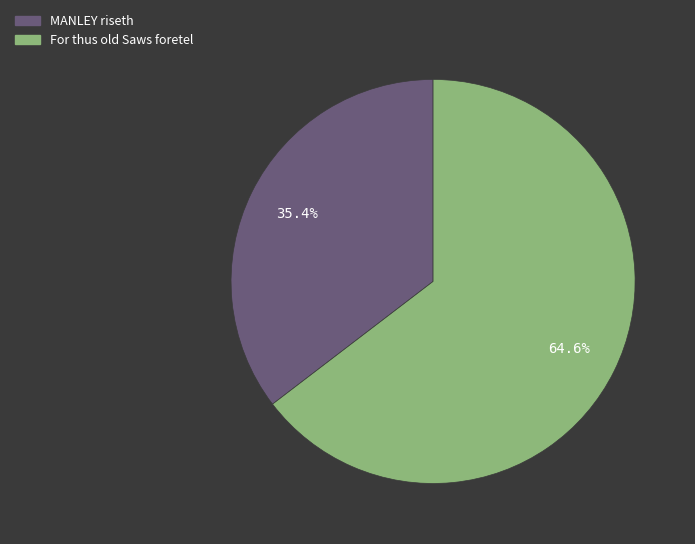

What percentage do MANLEY riseth and For thus old Saws foretel together represent?

100.0%